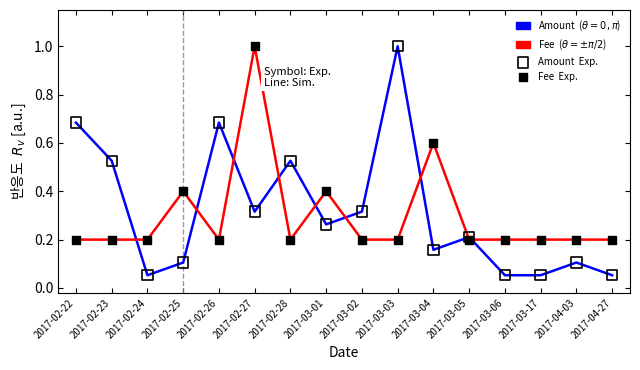

At which category is the sum across all series the highest?

2017-02-27